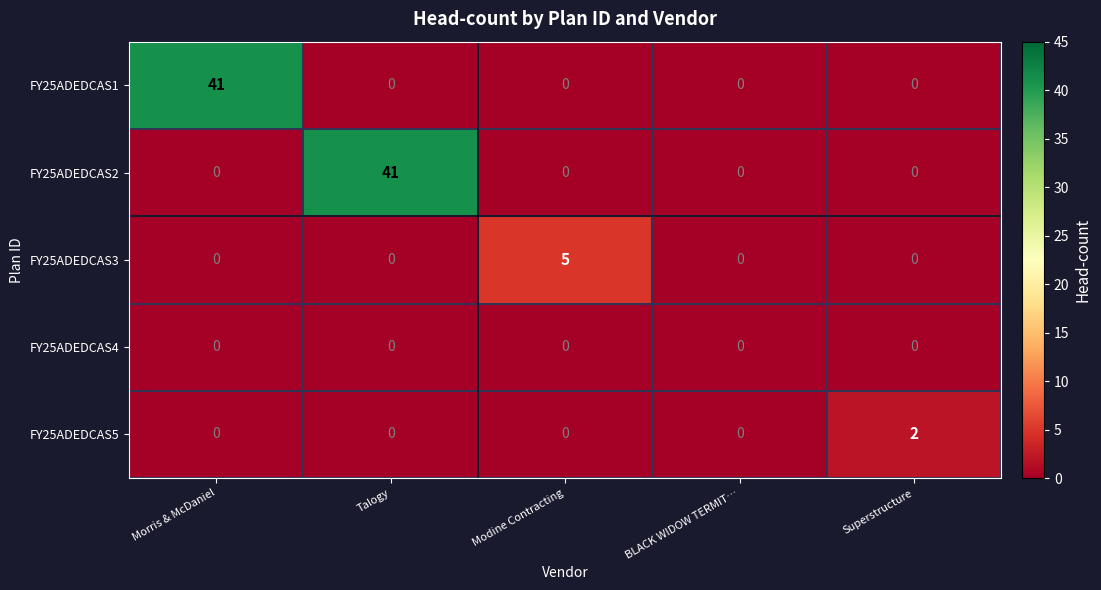

What is the sum of all FY25ADEDCAS2 values?

41